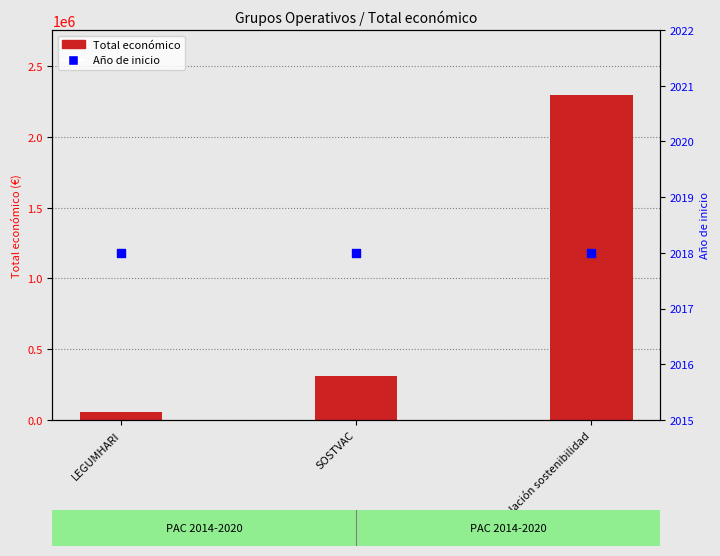

At which category is the sum across all series the highest?

Simulación sostenibilidad